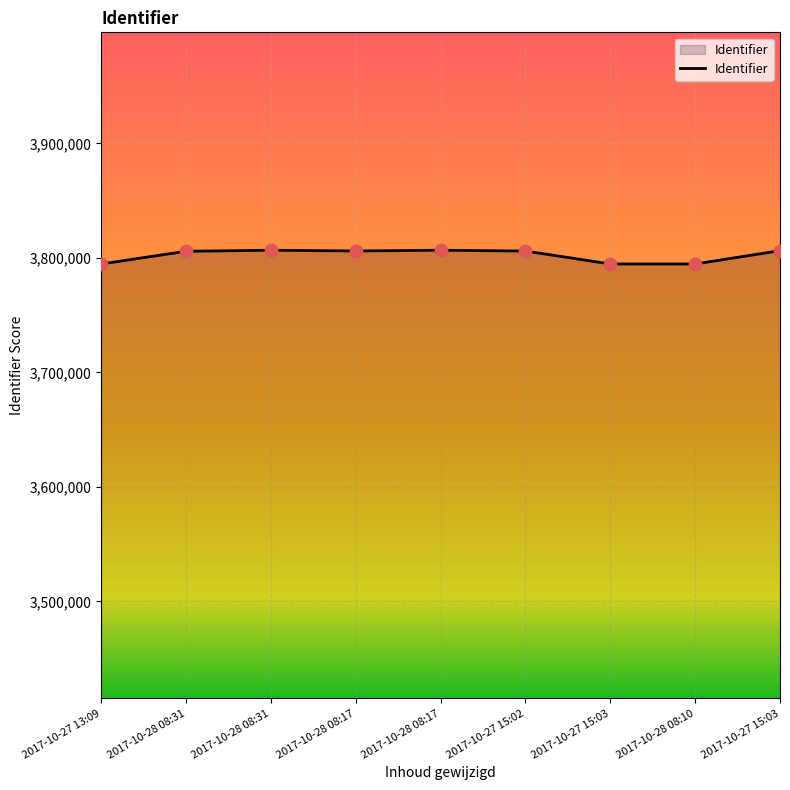

How many lines are shown in the chart?

1